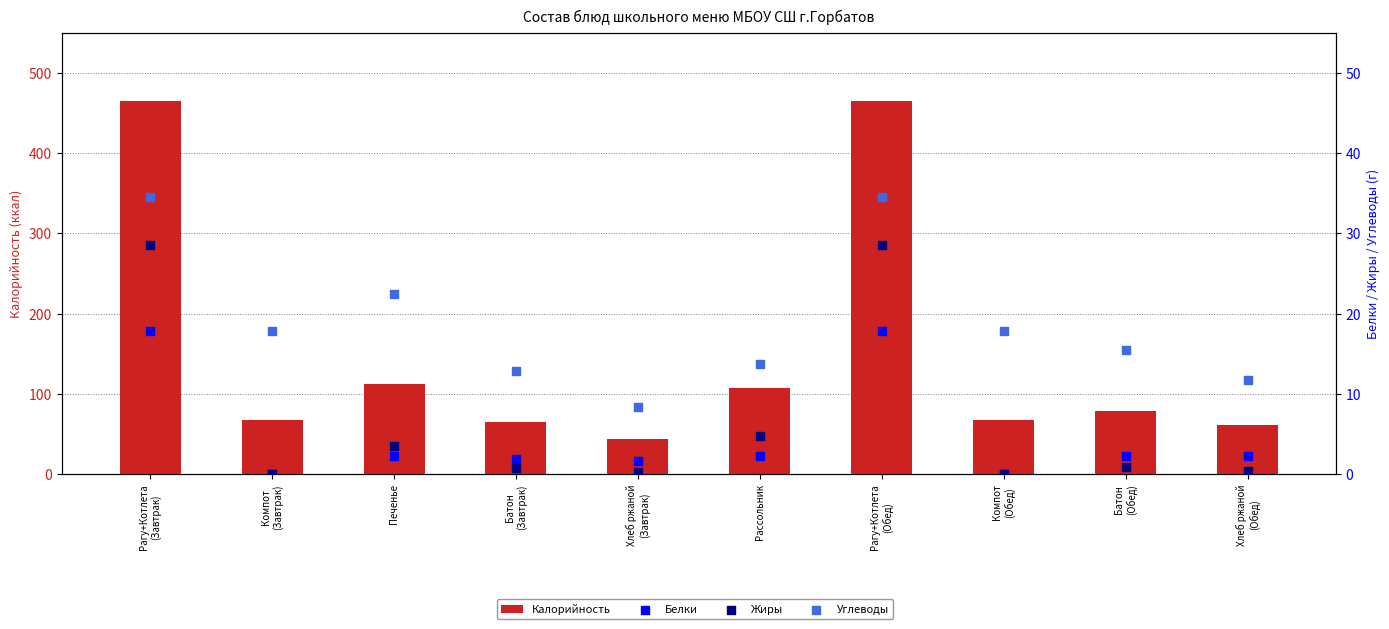

At how many categories does at least one series exceed 134?

2